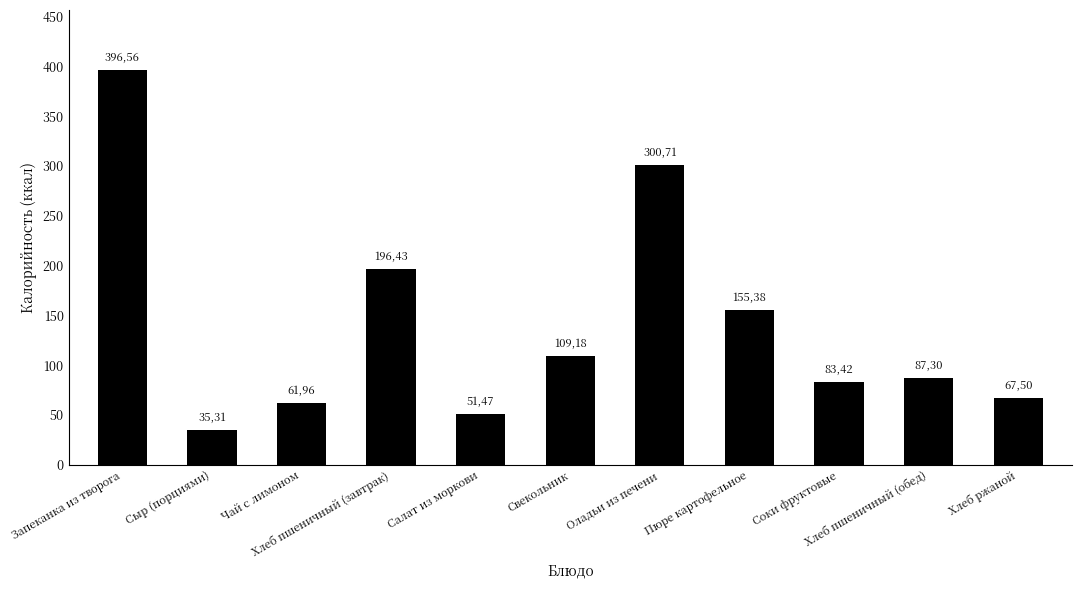

Does the chart contain stacked bars?

No